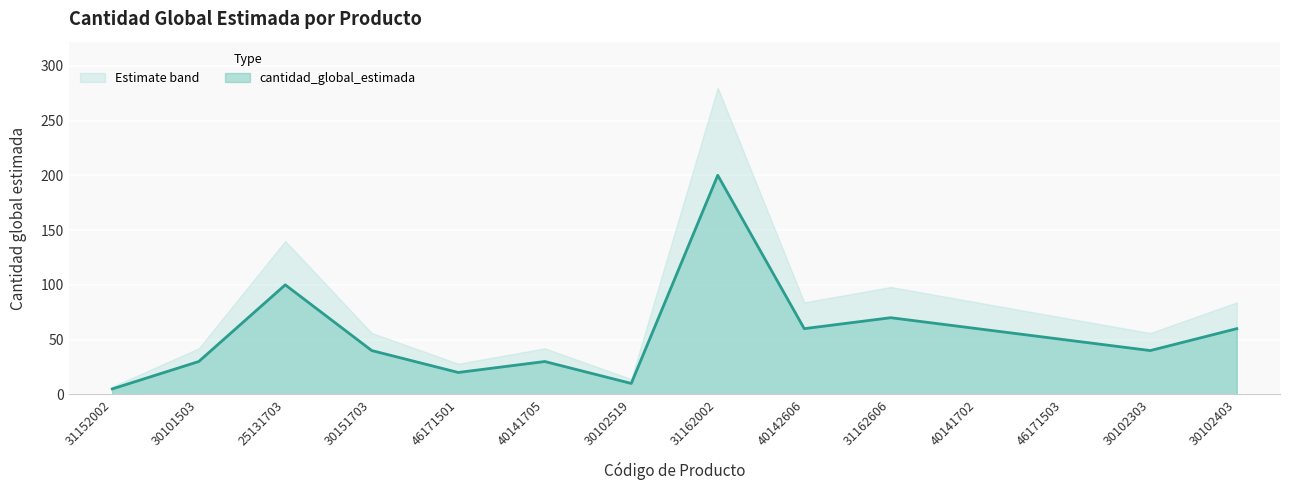

What is the ratio of the value at 40141705 to the value at 31152002?

6.0